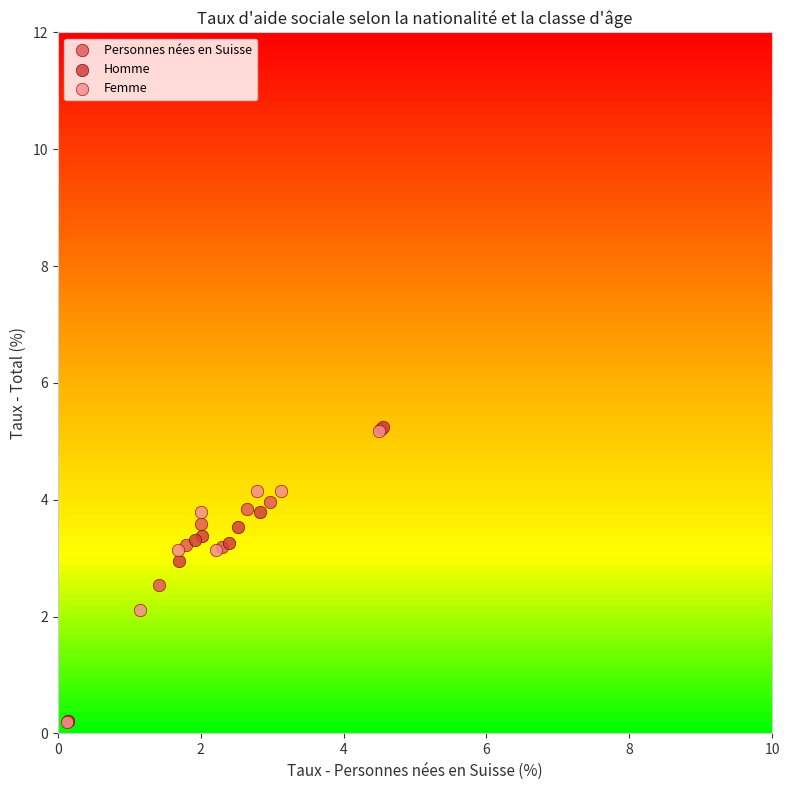

Which series has the largest Y range (max minus min)?

Homme